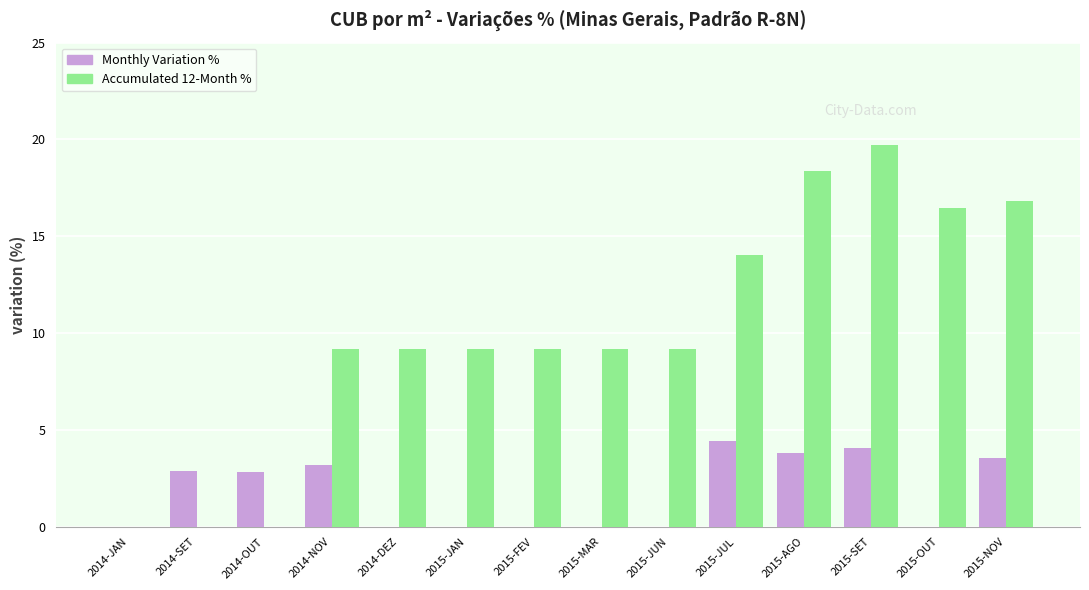

What is the average value of the Monthly Variation % series?

1.8